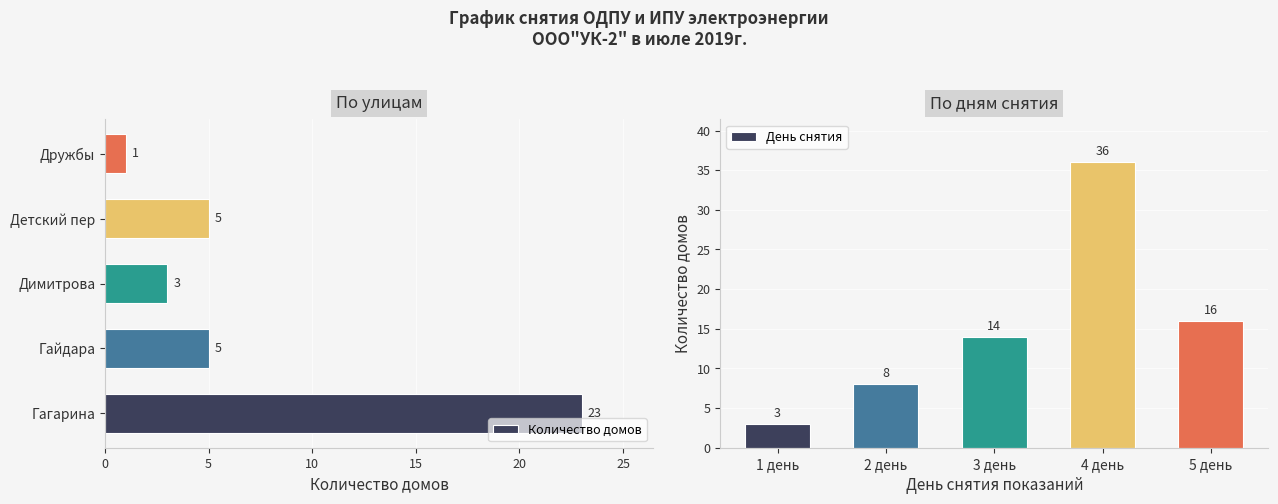

What is the difference between the maximum and second lowest values in the День снятия series?

28